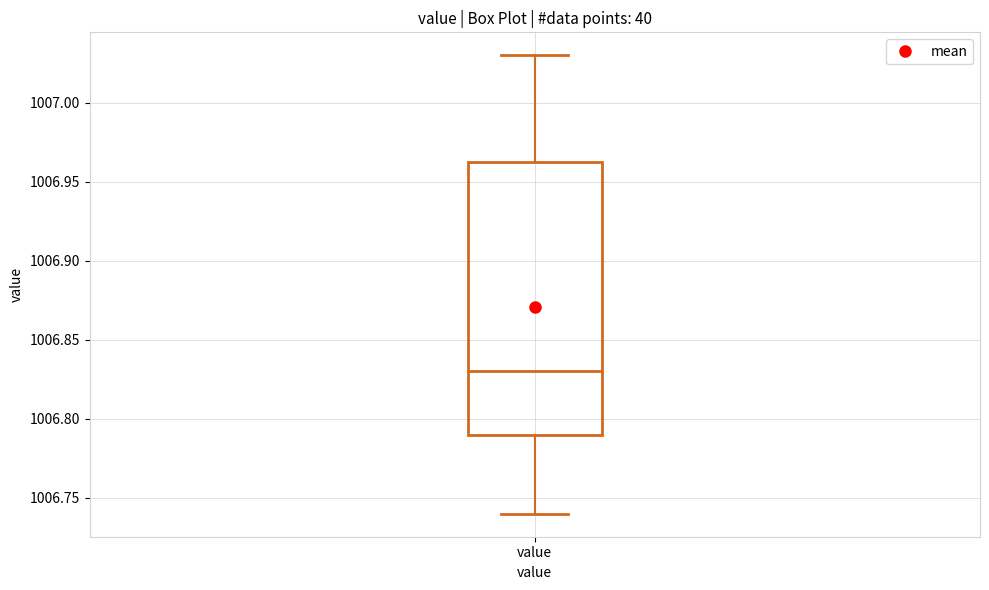

Transcribe this box plot: give where the median line is, the range the box spans, and where the two whiskers end, as read against the y-axis. The values are not printed on the chart, so give them approximately, as read against the axis.

median 1006.830, box 1006.790 to 1006.965, whiskers 1006.740 to 1007.030